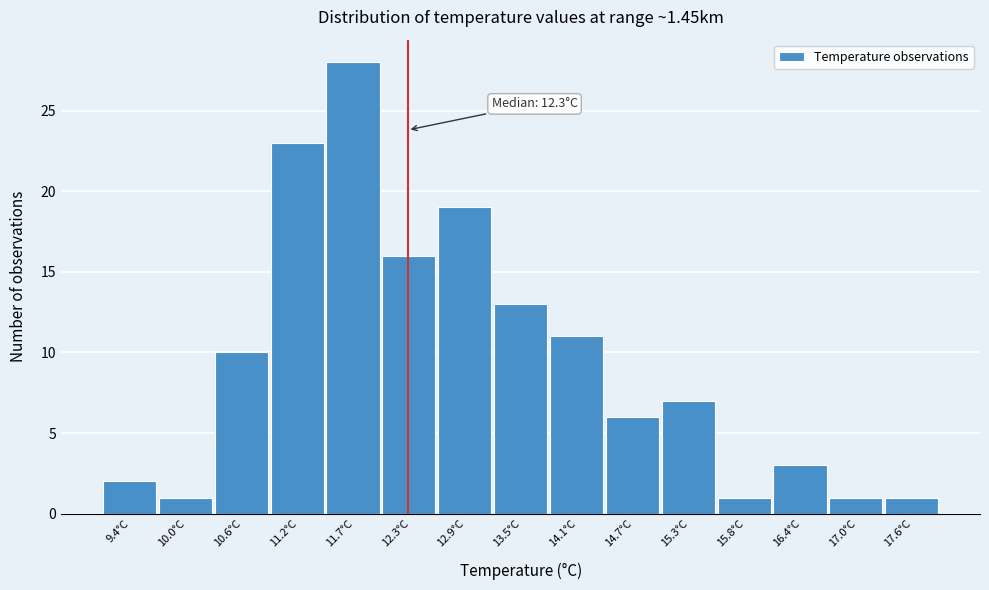

Over which range of the x-axis is the bar tallest?

11.4 to 12.0